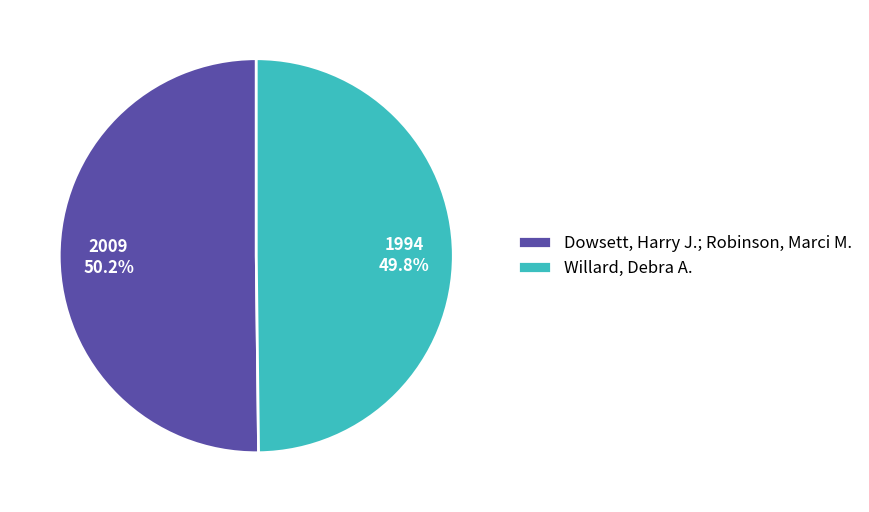

Approximately how many times larger is the value at Dowsett, Harry J.; Robinson, Marci M. compared to Willard, Debra A.?

1.0